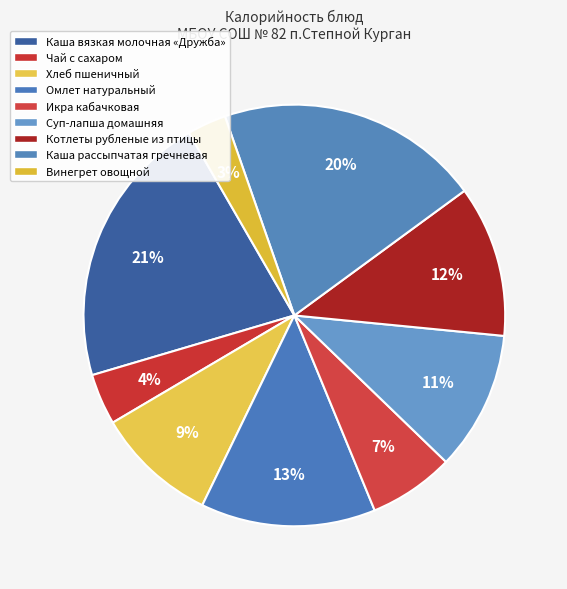

The Икра кабачковая slice represents 1% of the pie. True or false?

False